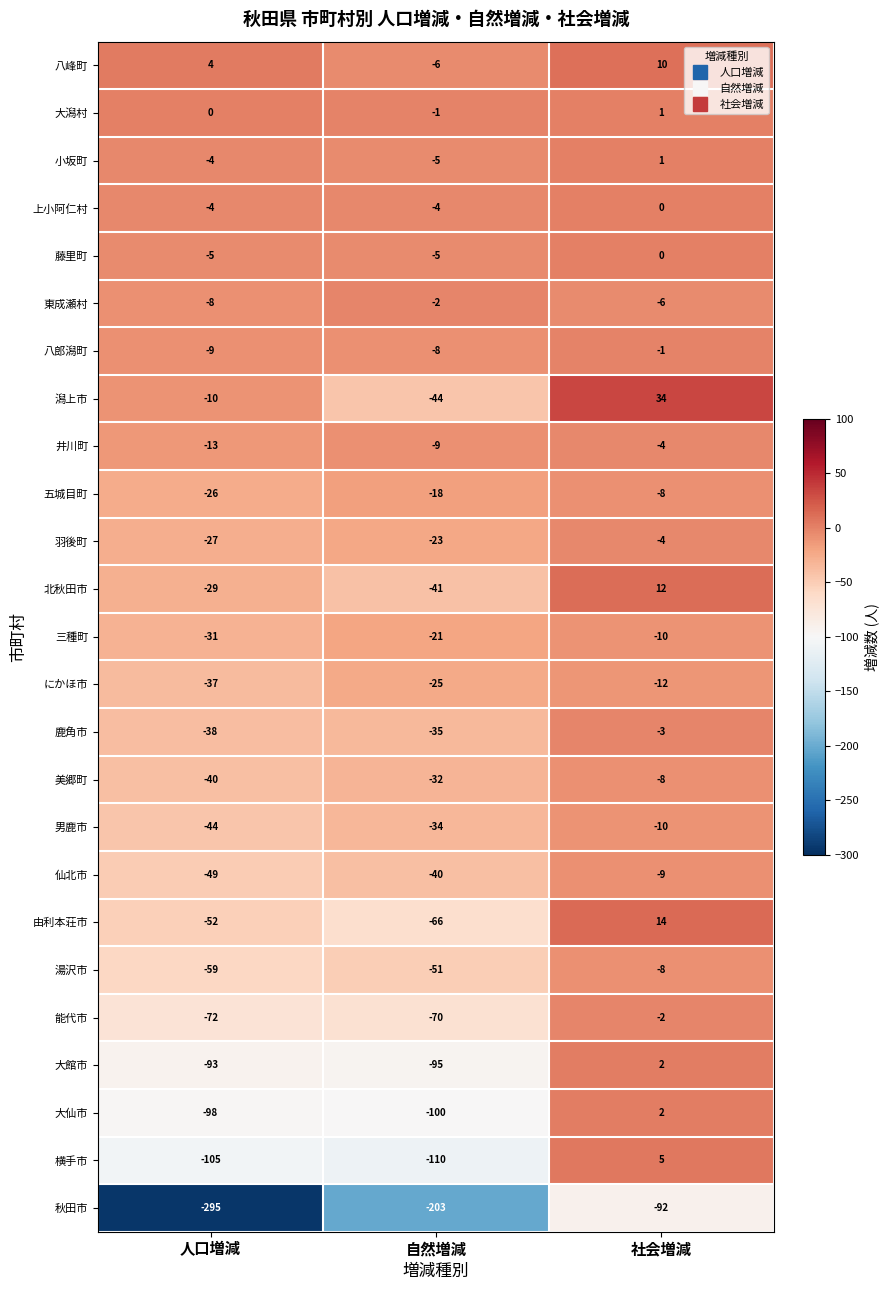

At which category is the sum across all series the highest?

社会増減